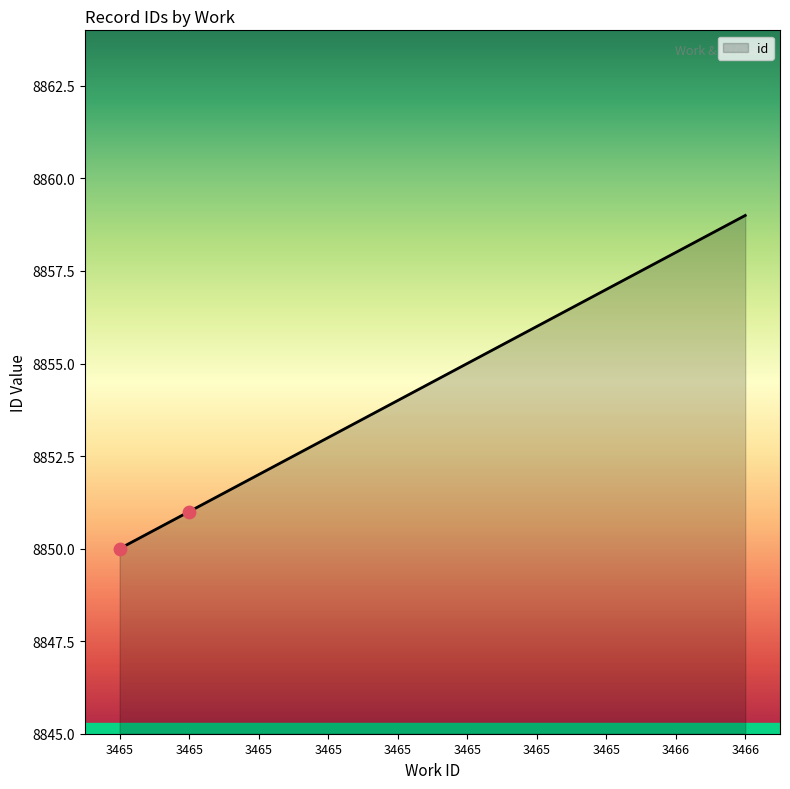

Does the chart have visible grid lines?

No